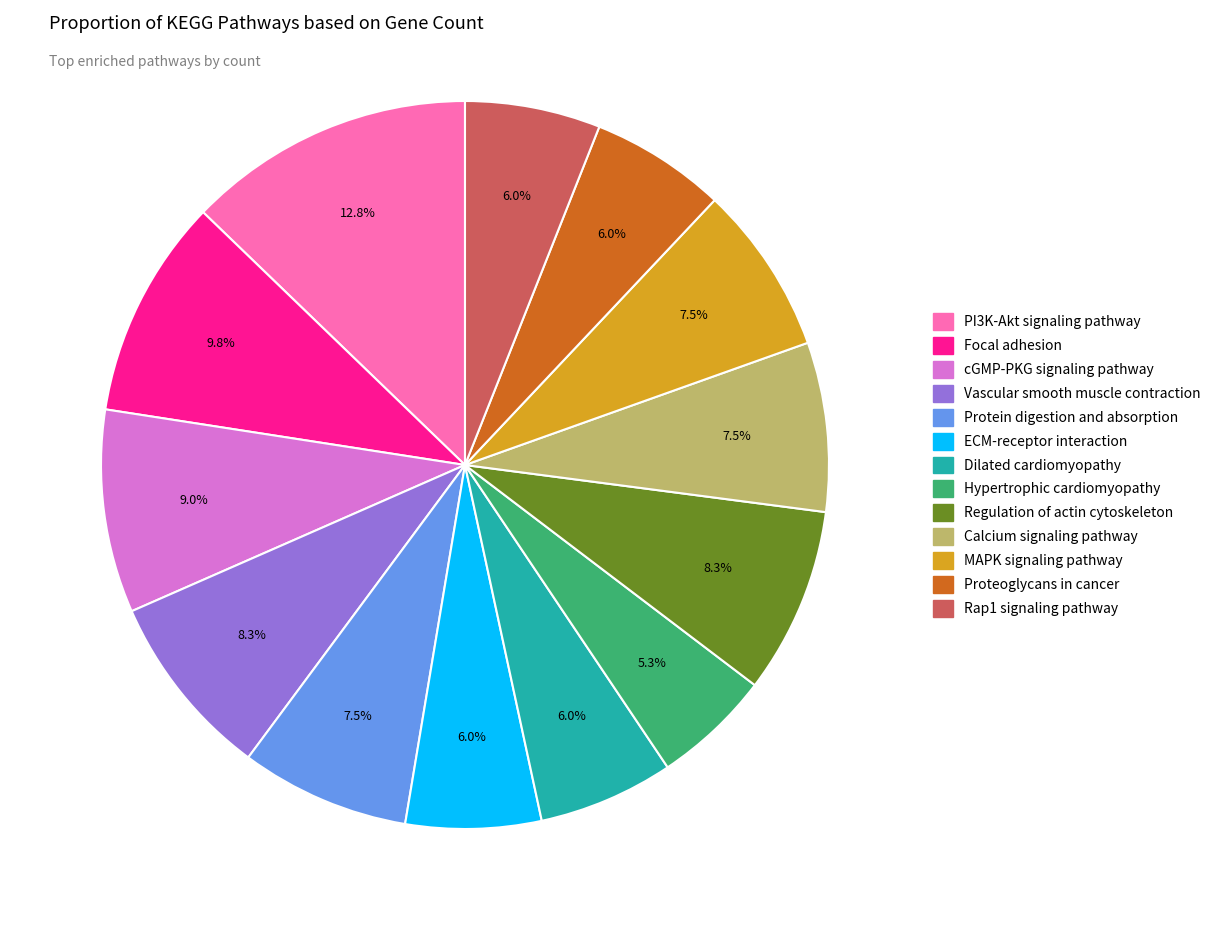

Which category has the biggest portion of the pie?

PI3K-Akt signaling pathway